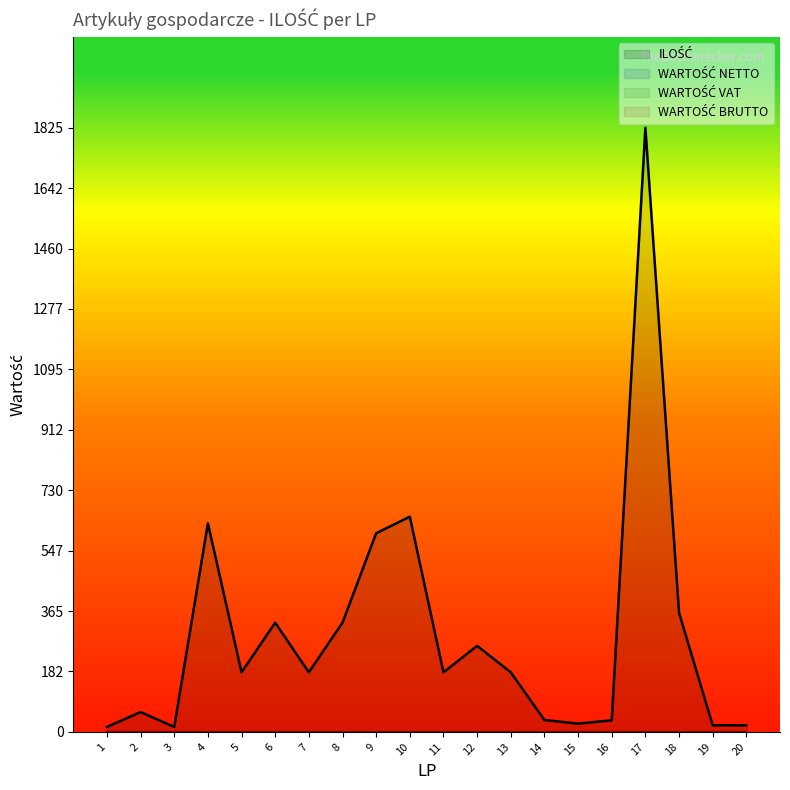

Where does the ILOŚĆ series first go above 180?

4